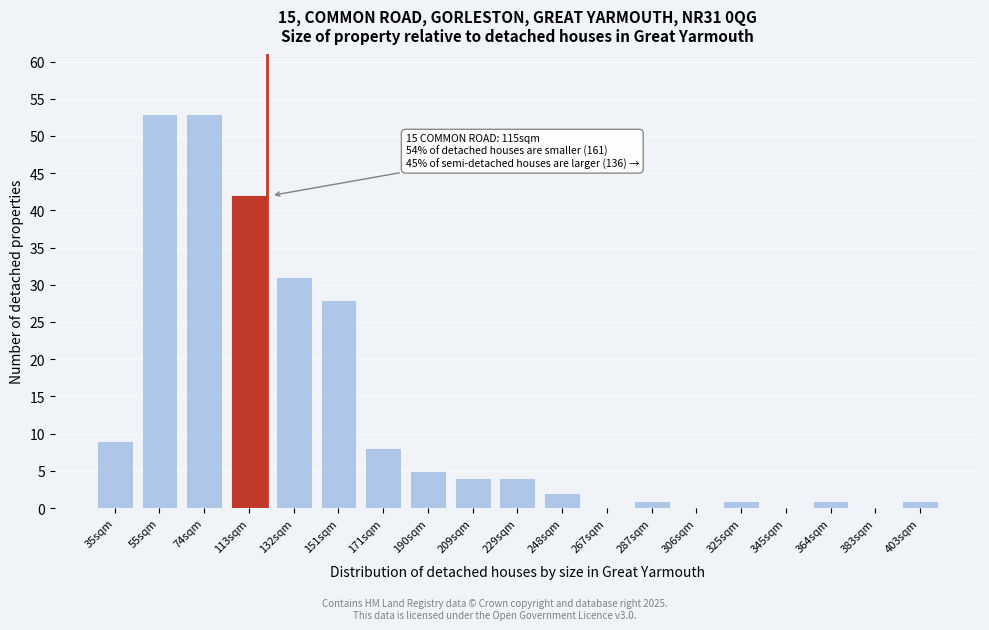

Reading left to right, list all the values displayed in this chart.

35sqm=9	55sqm=53	74sqm=53	113sqm=42	132sqm=31	151sqm=28	171sqm=8	190sqm=5	209sqm=4	229sqm=4	248sqm=2	267sqm=0	287sqm=1	306sqm=0	325sqm=1	345sqm=0	364sqm=1	383sqm=0	403sqm=1